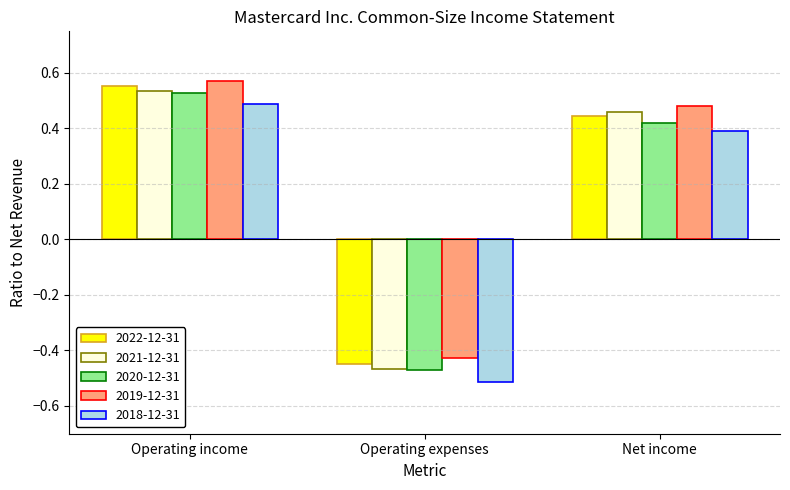

At which label does 2021-12-31 first exceed 0?

Operating income